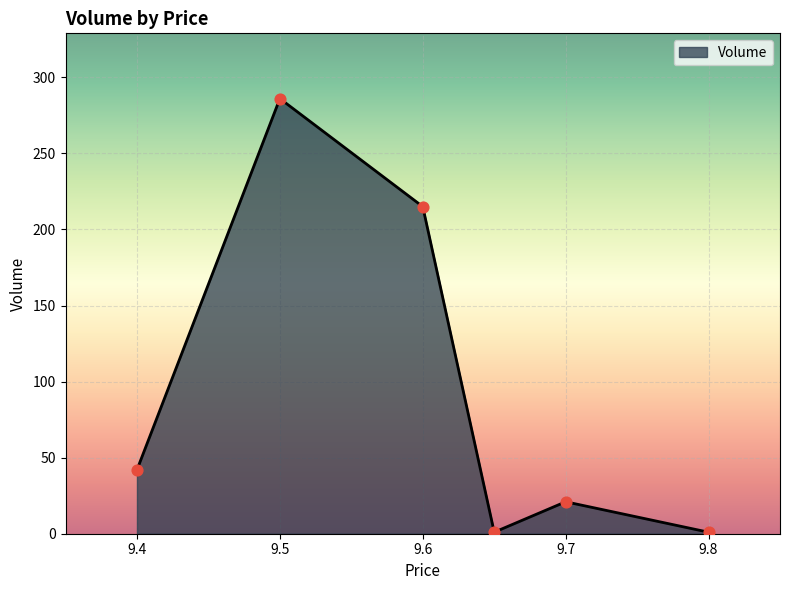

What is the sum of all values?

566